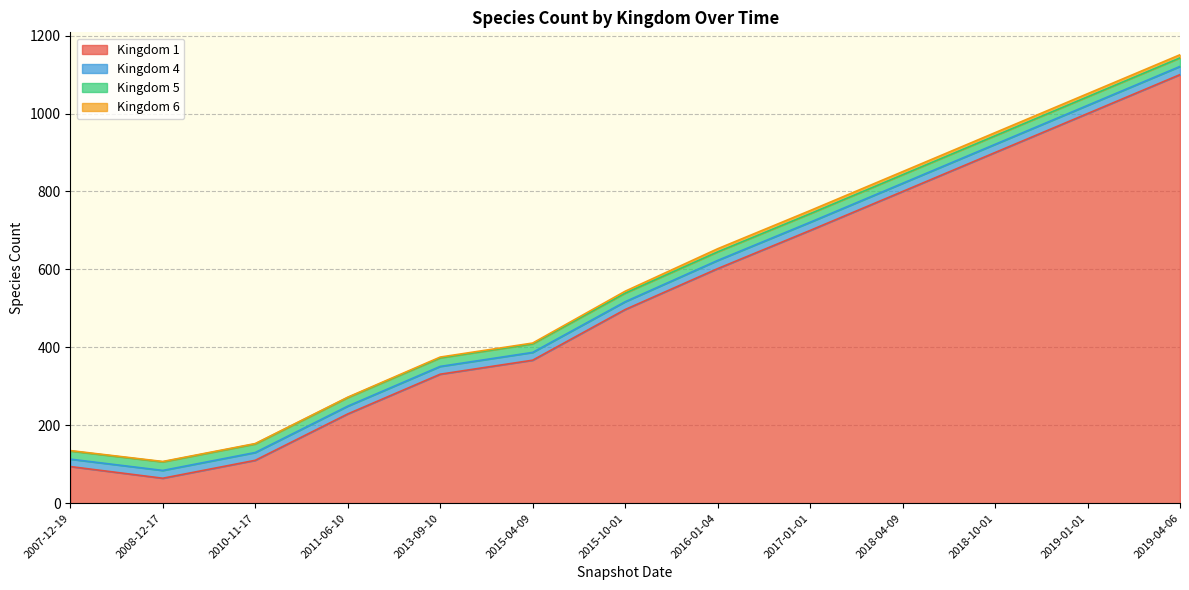

The value of Kingdom 1 at 2018-04-09 is 800. True or false?

True